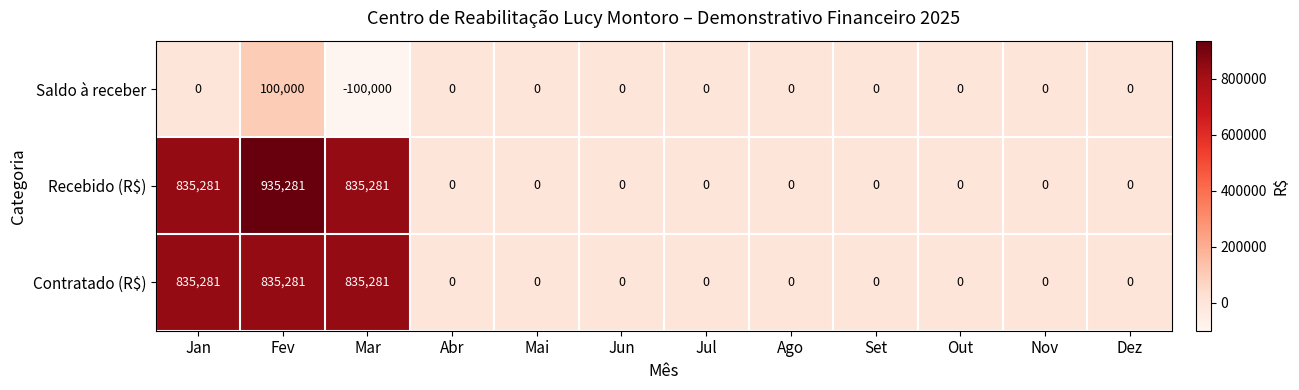

Is the value of Recebido (R$) at Ago greater than the value of Saldo à receber at Jun?

No